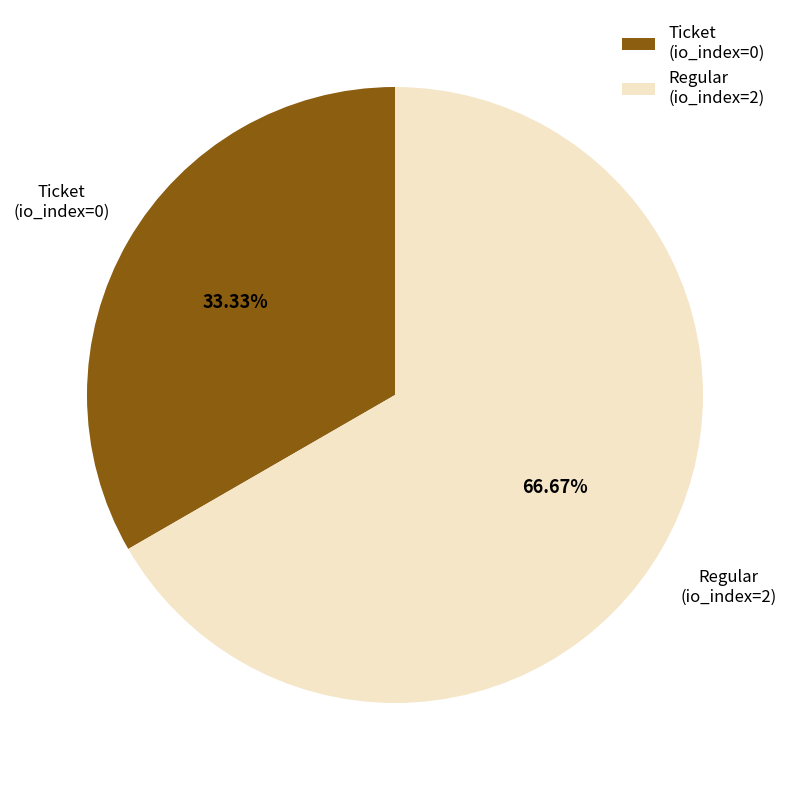

Is Regular (io_index=2) the majority of the pie?

Yes